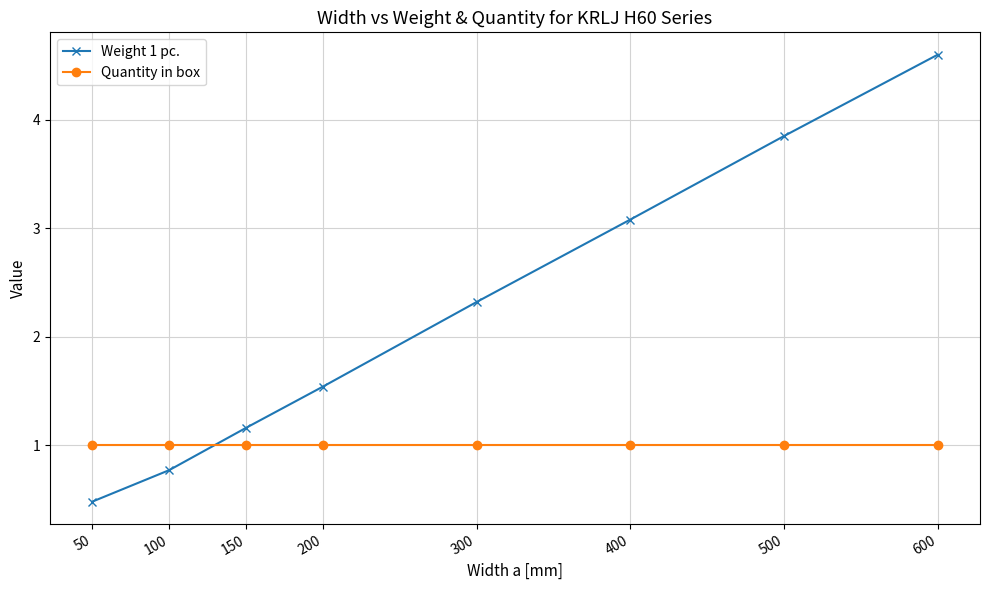

Rank the categories by Weight 1 pc. value from lowest to highest.

50, 100, 150, 200, 300, 400, 500, 600